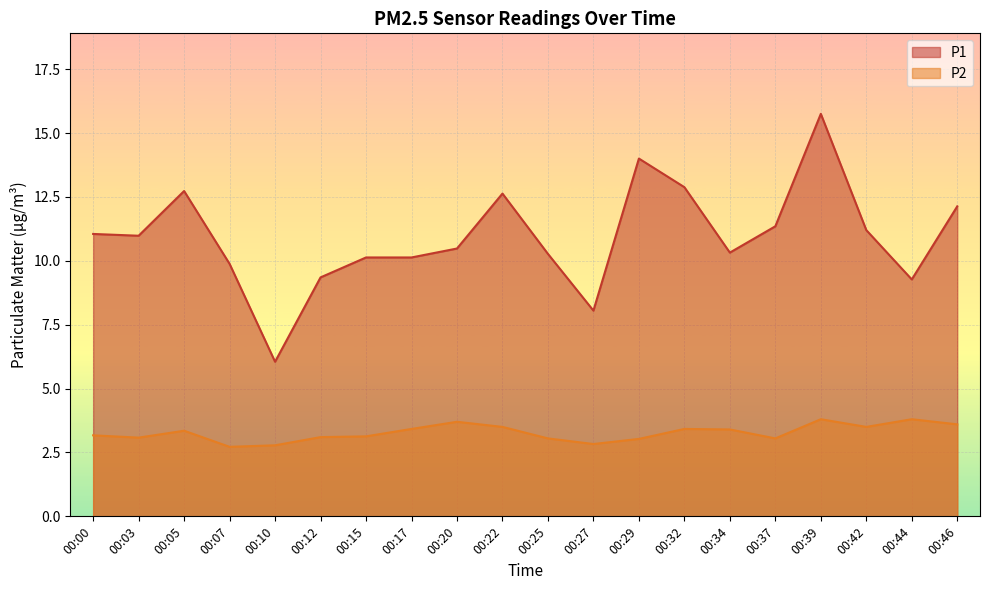

At which label is P1 closest to 10?

00:07